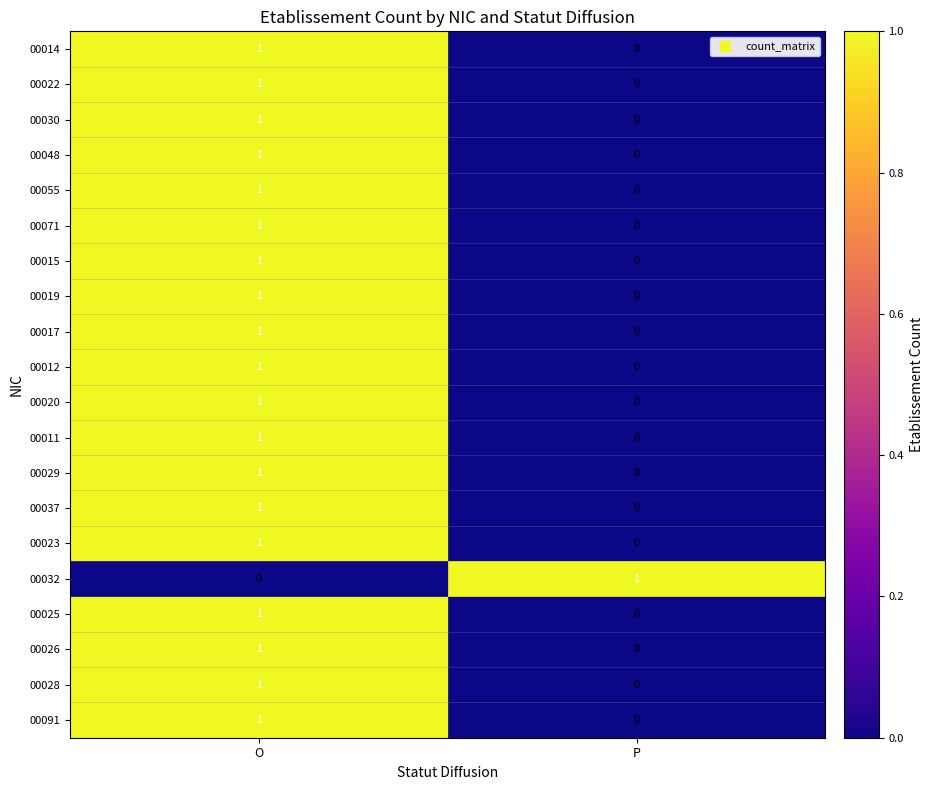

True or false: 00019 has a value of 1 at O.

True